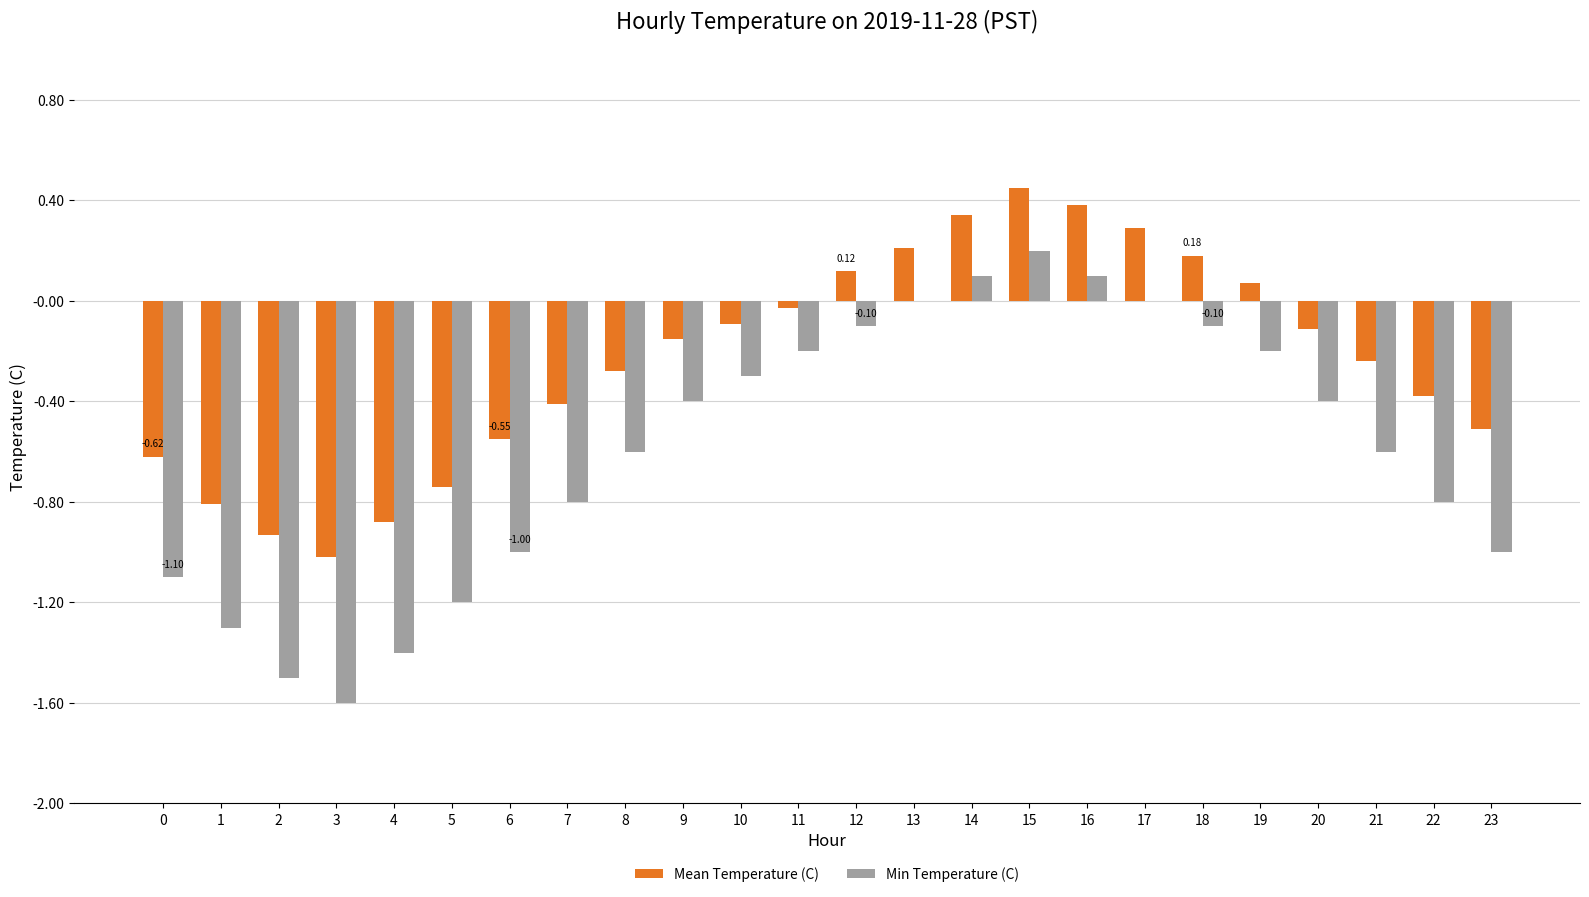

Which series changed the most between 16 and 20?

Min Temperature (C)